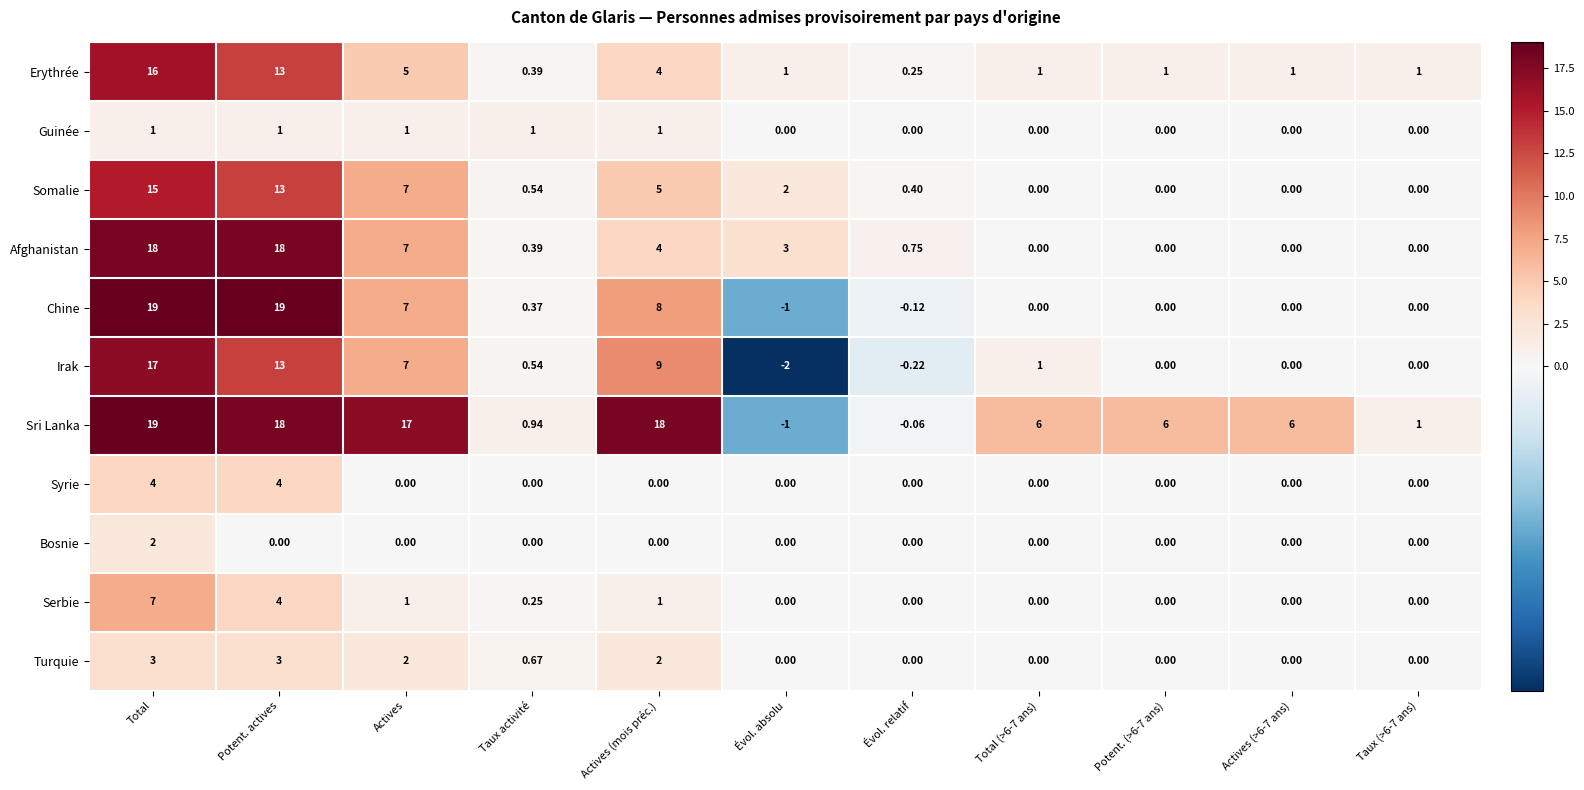

Which series has the largest total across all categories?

Sri Lanka